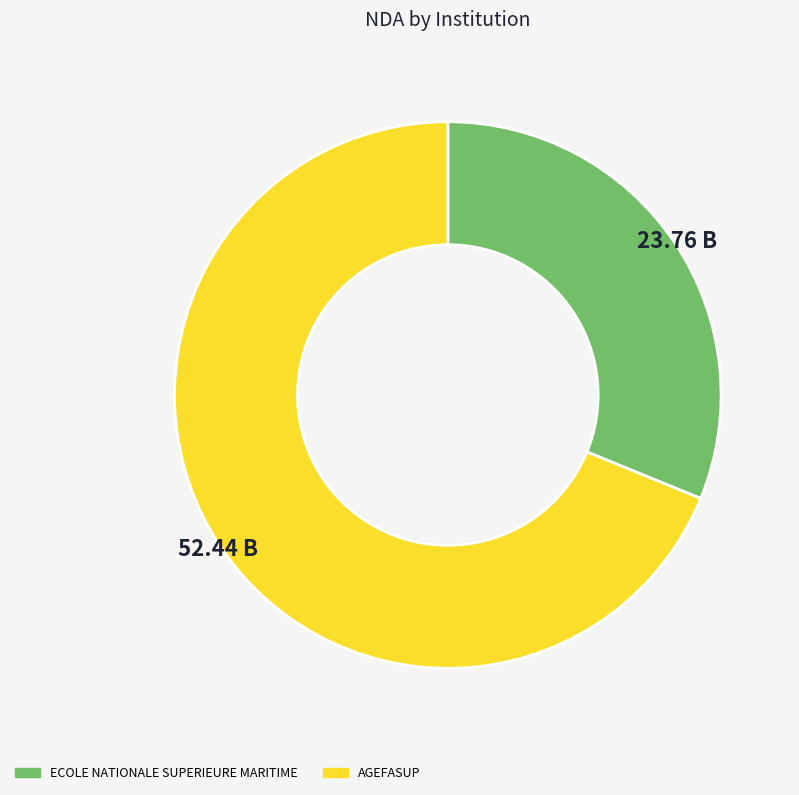

The AGEFASUP slice represents 69% of the pie. True or false?

True